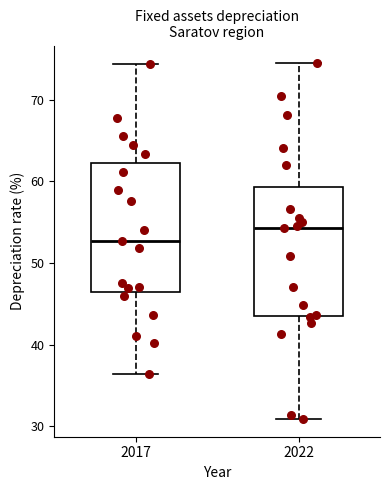

Reading left to right, transcribe this box plot: for each box, give where its median line is, the range the box spans, and where its two whiskers end, as read against the y-axis. The values are not printed on the chart, so give them approximately, as read against the axis.

2017: median 53, box 46 to 62, whiskers 36 to 74
2022: median 54, box 44 to 59, whiskers 31 to 74